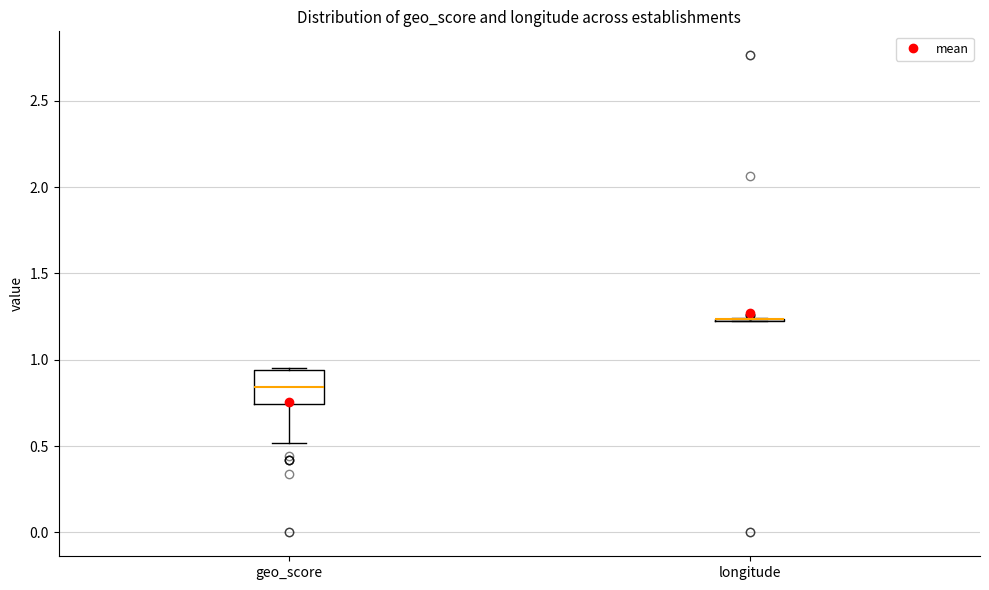

Reading left to right, transcribe this box plot: for each box, give where its median line is, the range the box spans, and where its two whiskers end, as read against the y-axis. The values are not printed on the chart, so give them approximately, as read against the axis.

geo_score: median 0.85, box 0.75 to 0.95, whiskers 0.50 to 0.95
longitude: box collapsed to a line at 1.25, whiskers 1.20 to 1.25